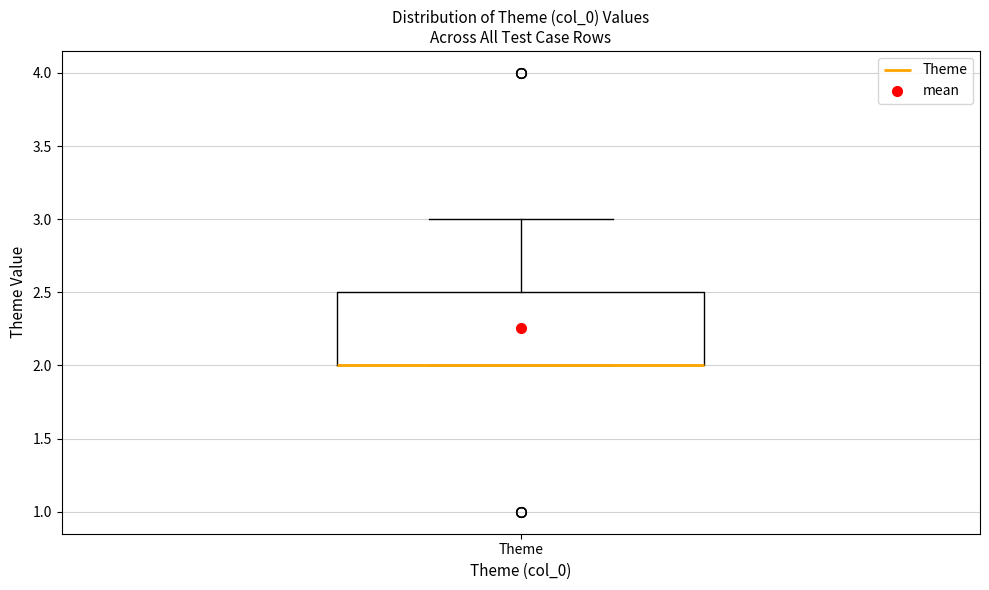

Read this box plot against the y-axis: the position of the median line, the range covered by the box, and the ends of both whiskers. The values are not printed on the chart, so give them approximately, as read against the axis.

median 2.0 (drawn on the box's lower edge), box 2.0 to 2.5, whiskers 2.0 to 3.0